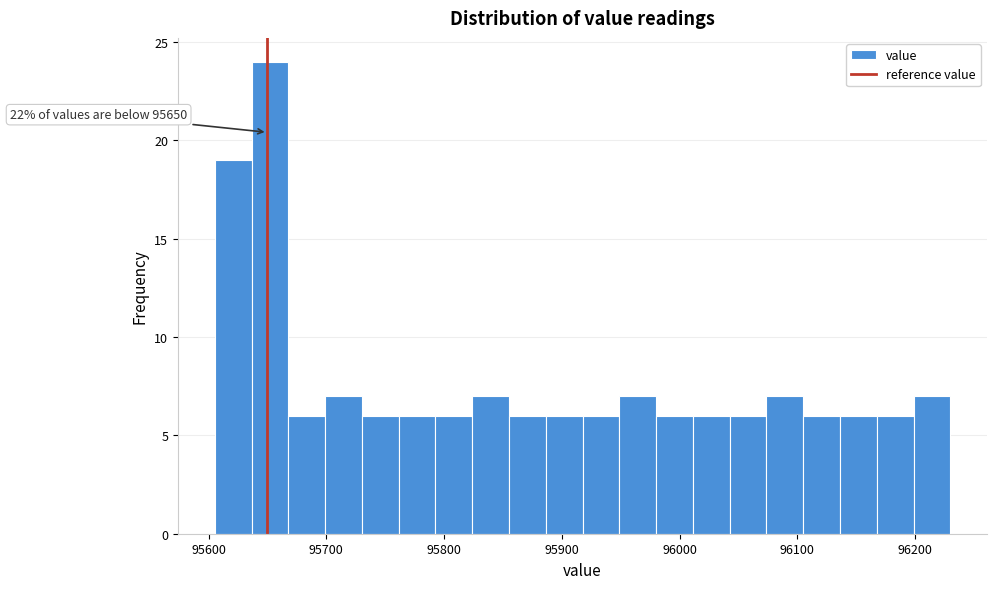

Read against the x-axis, roughly where is the centre of the tallest bar?

95650